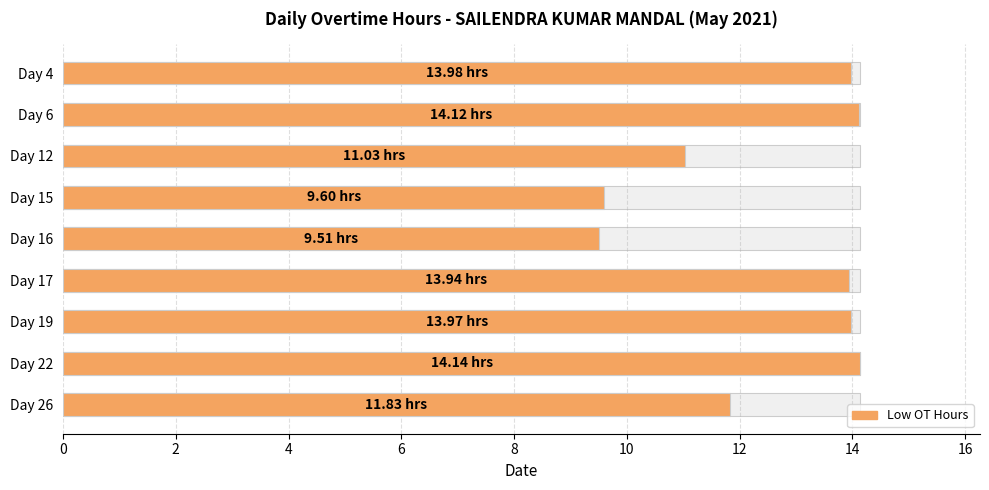

True or false: the data shows 14.1 at Day 6.

True